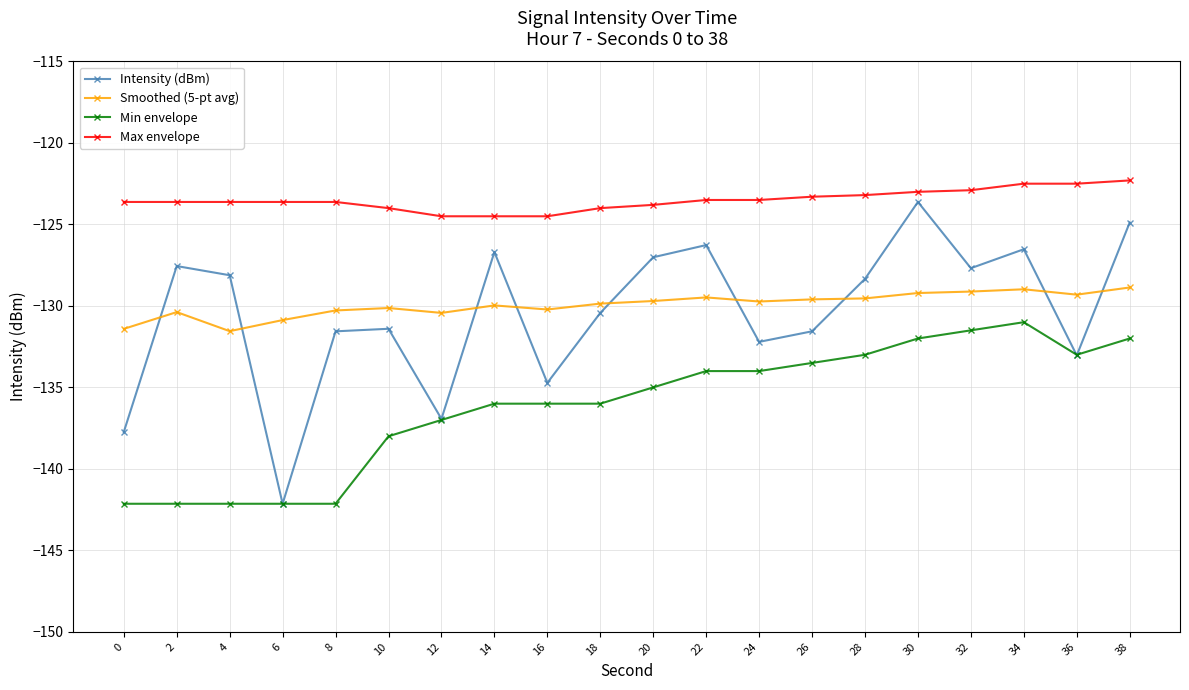

What is the spread (max minus min) of values at 32?

8.6